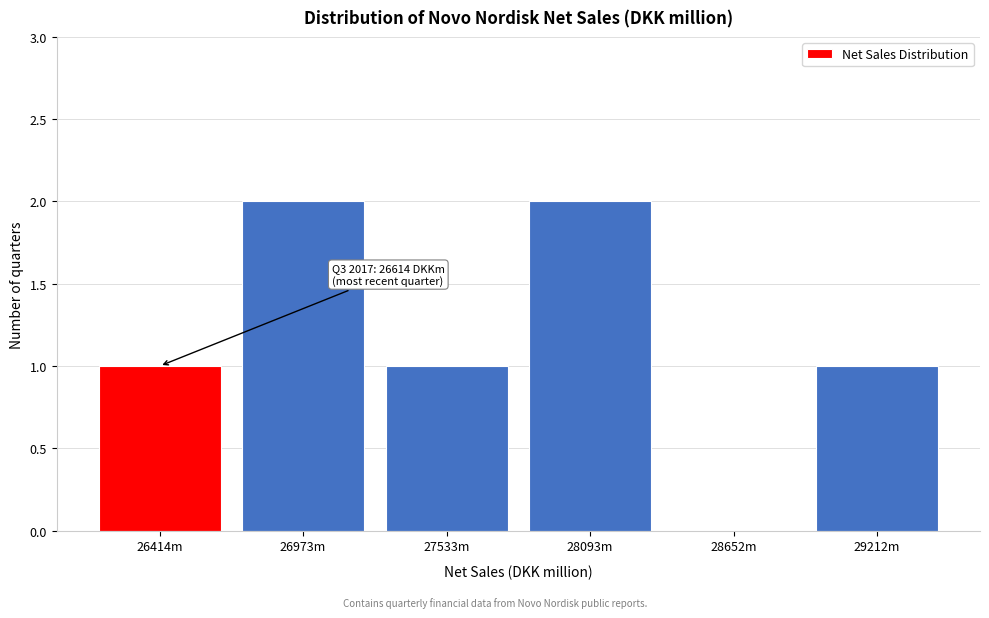

Reading right to left, what are all the values shown in this chart?

29212m=1	28652m=0	28093m=2	27533m=1	26973m=2	26414m=1